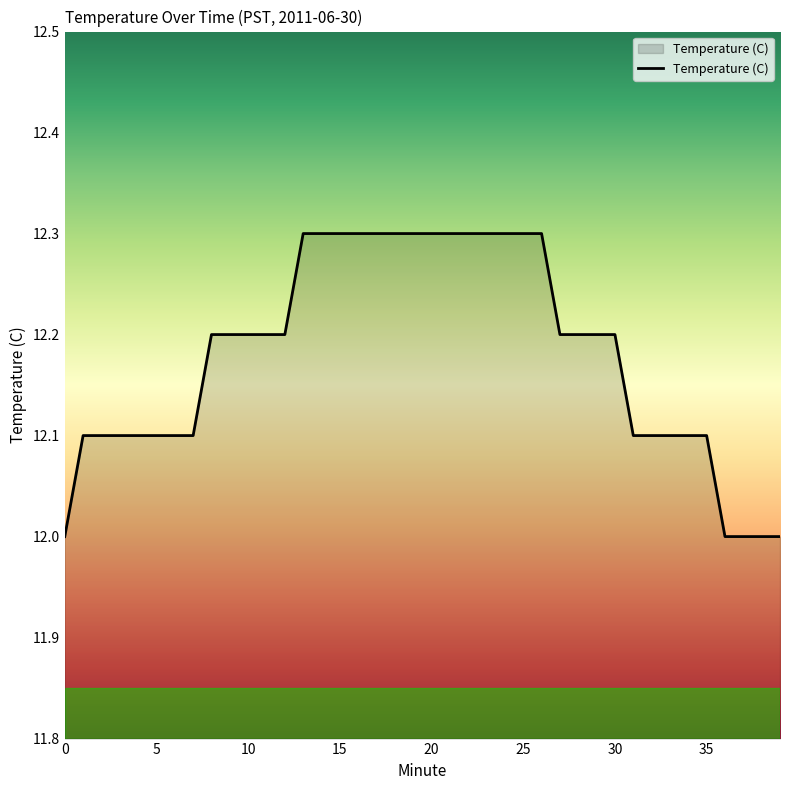

What is the minimum value shown in the chart?

12.0